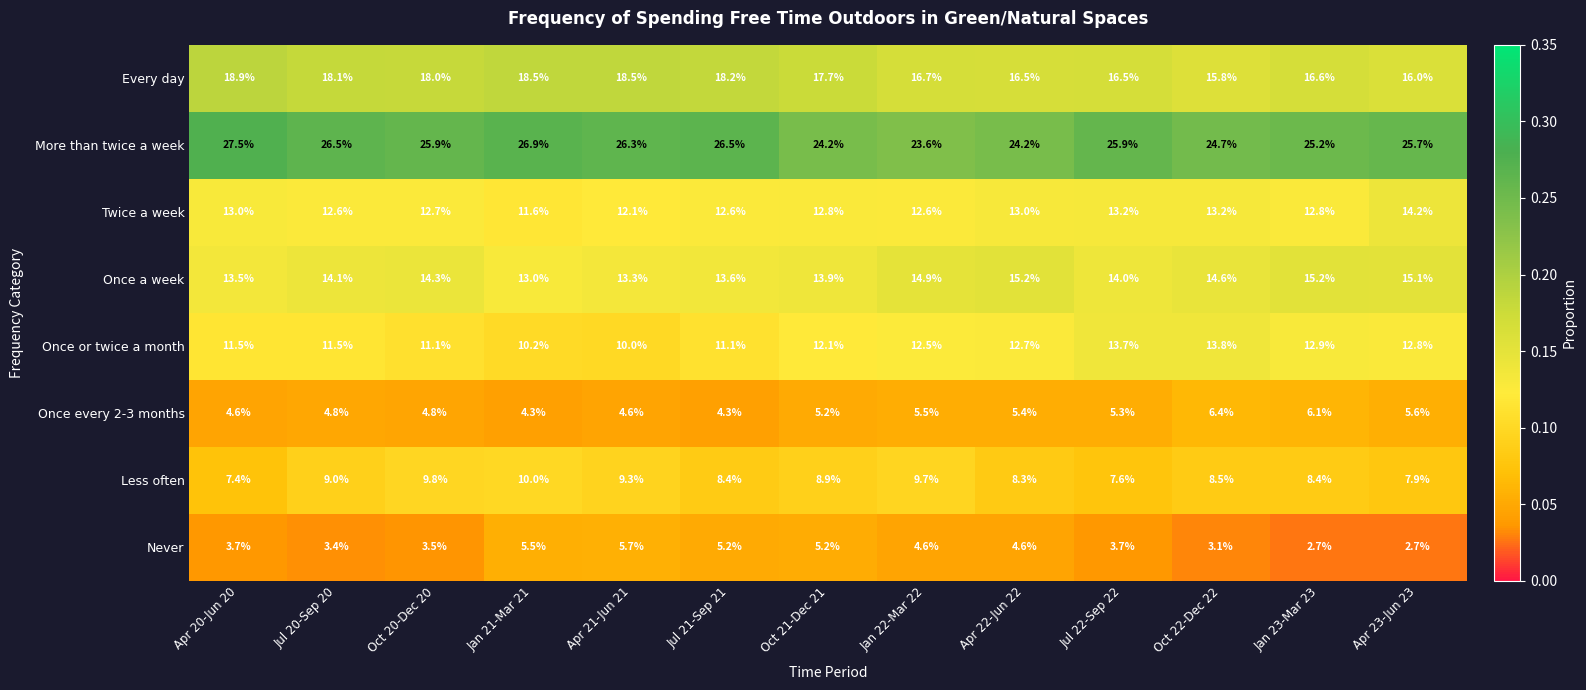

What is the maximum value for More than twice a week?

27.5